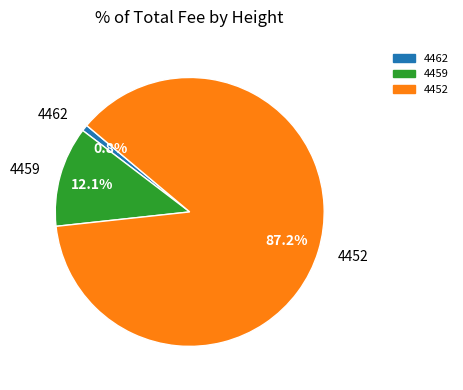

Rank the categories by value from highest to lowest.

4452, 4459, 4462